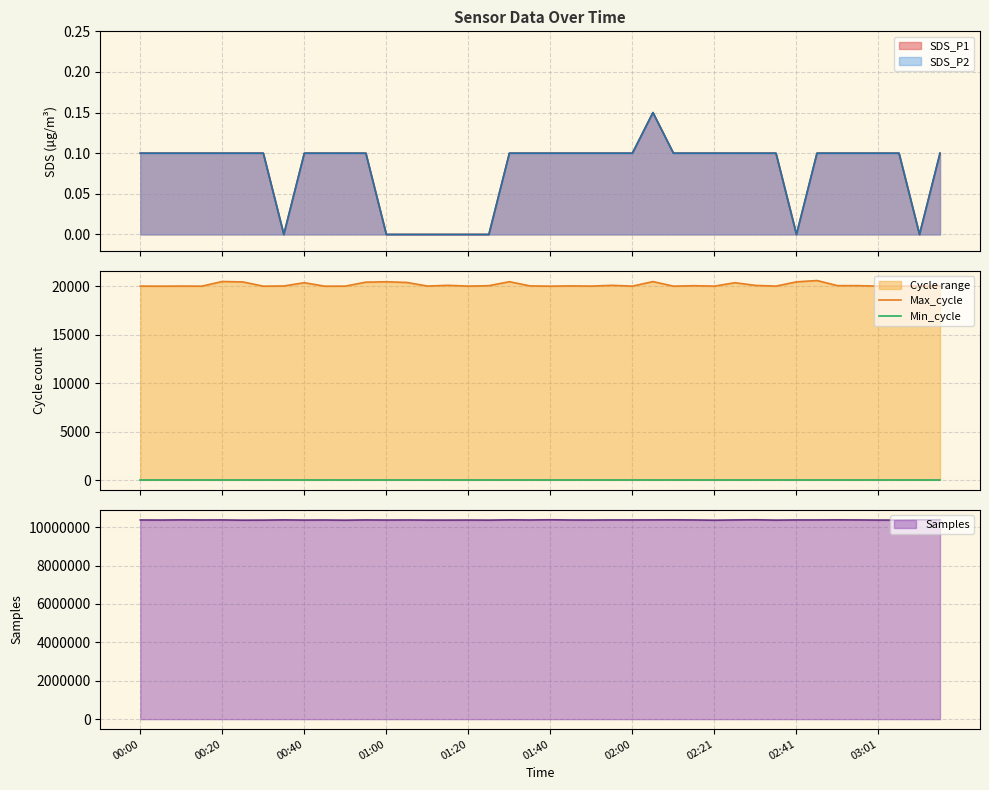

What is the lowest value of the Samples series?

10362406